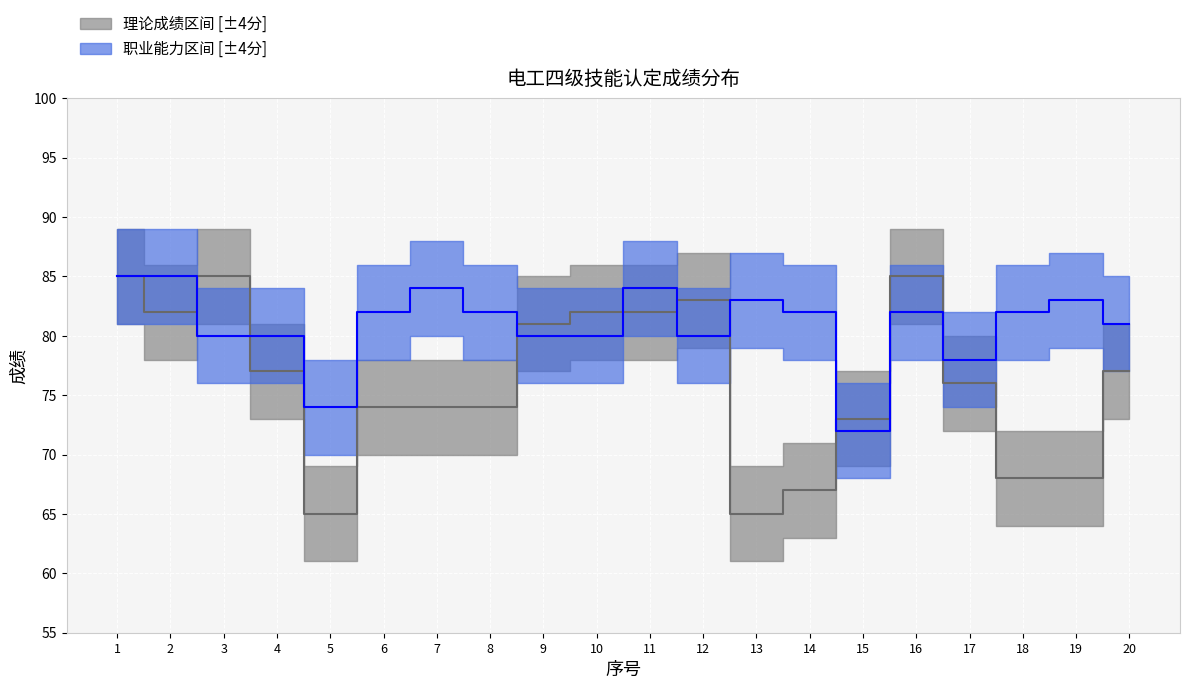

Does the chart display data point markers on the line(s)?

No